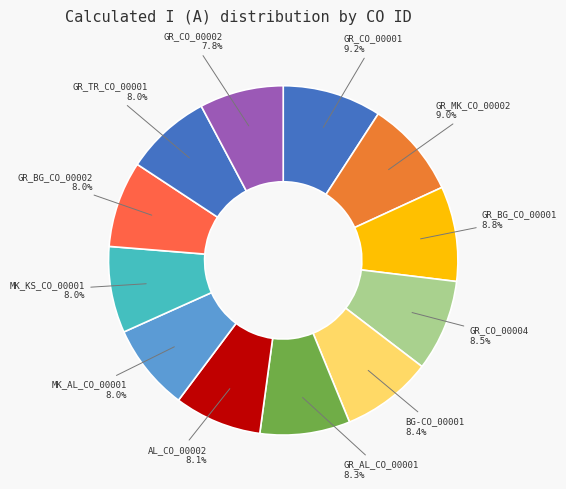

Is there any slice that represents more than half of the pie?

No